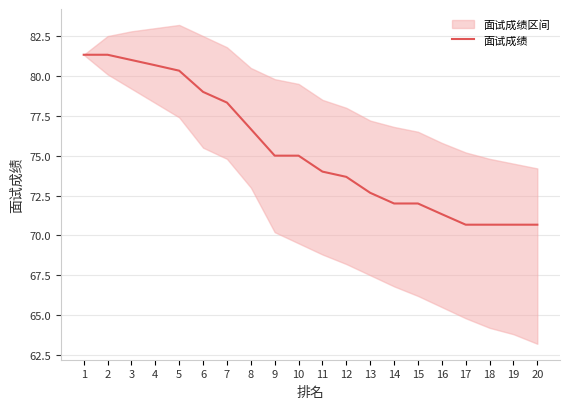

What is the change in value from 7 to 9?

-3.3